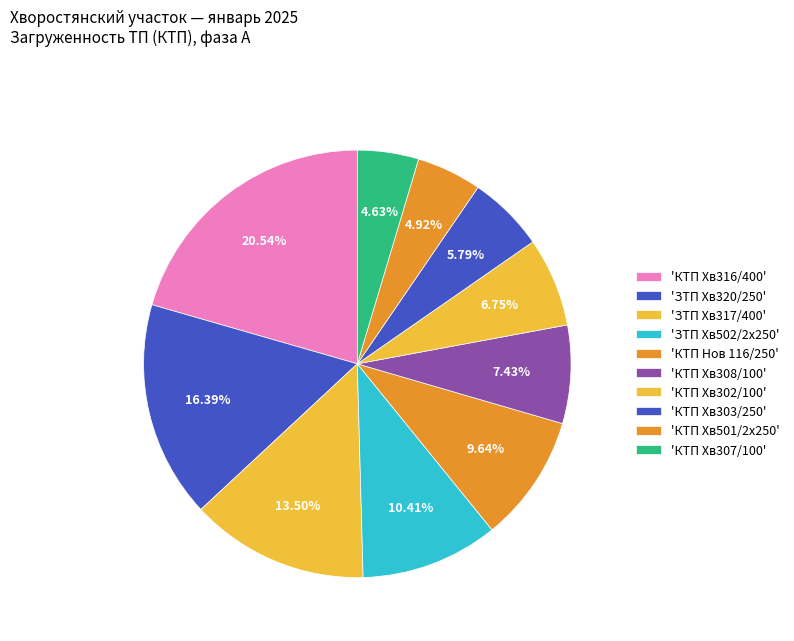

How many slices are in this pie chart?

10